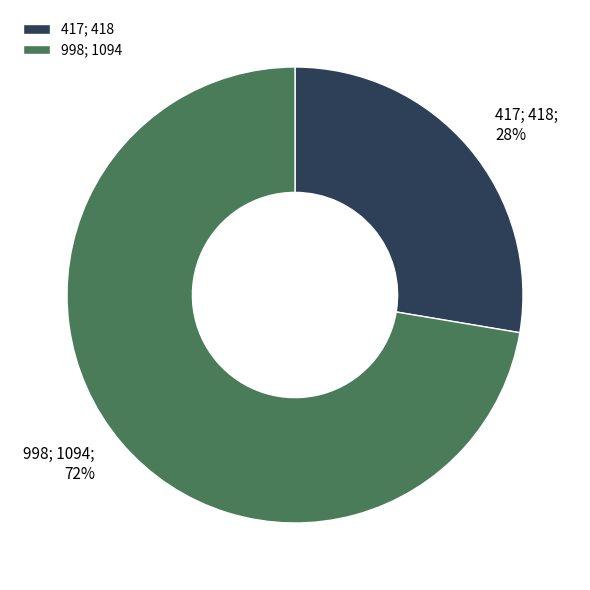

How many segments does this pie chart have?

2